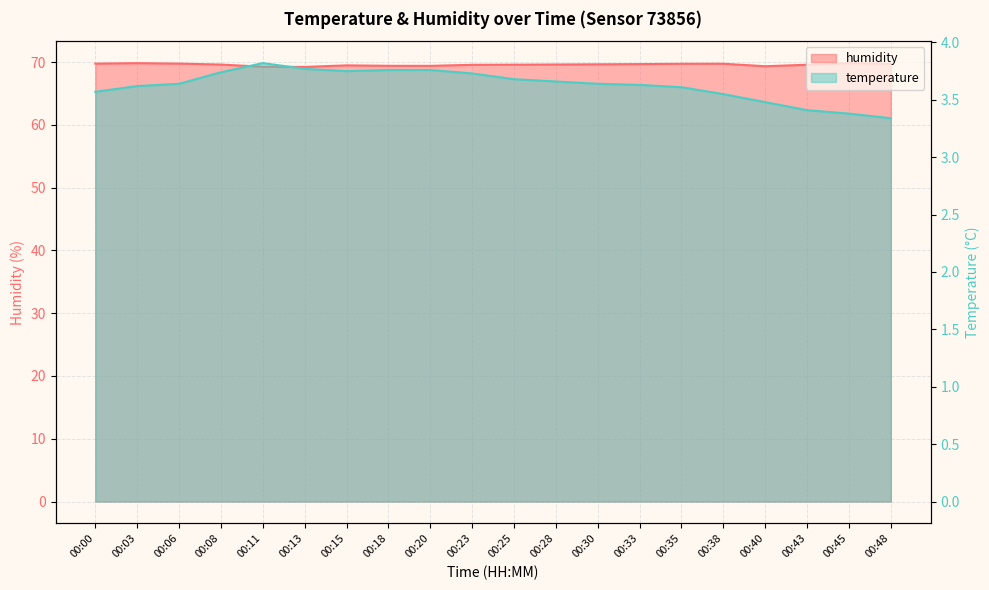

At which category does temperature reach its first local valley?

00:15